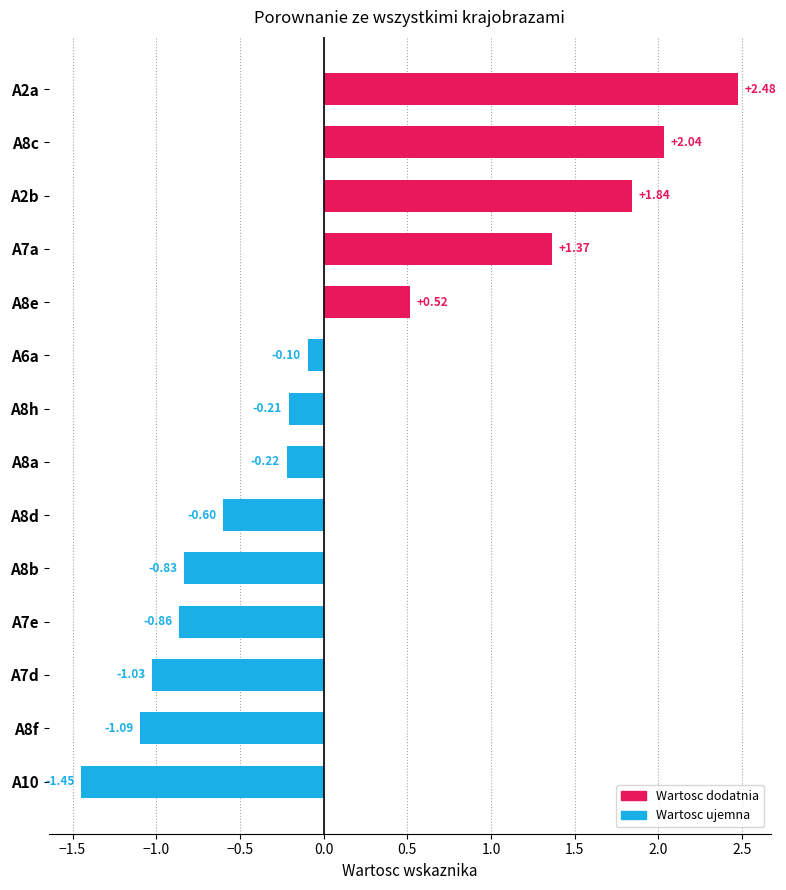

List the labels in order of value, largest first.

A2a, A8c, A2b, A7a, A8e, A6a, A8h, A8a, A8d, A8b, A7e, A7d, A8f, A10